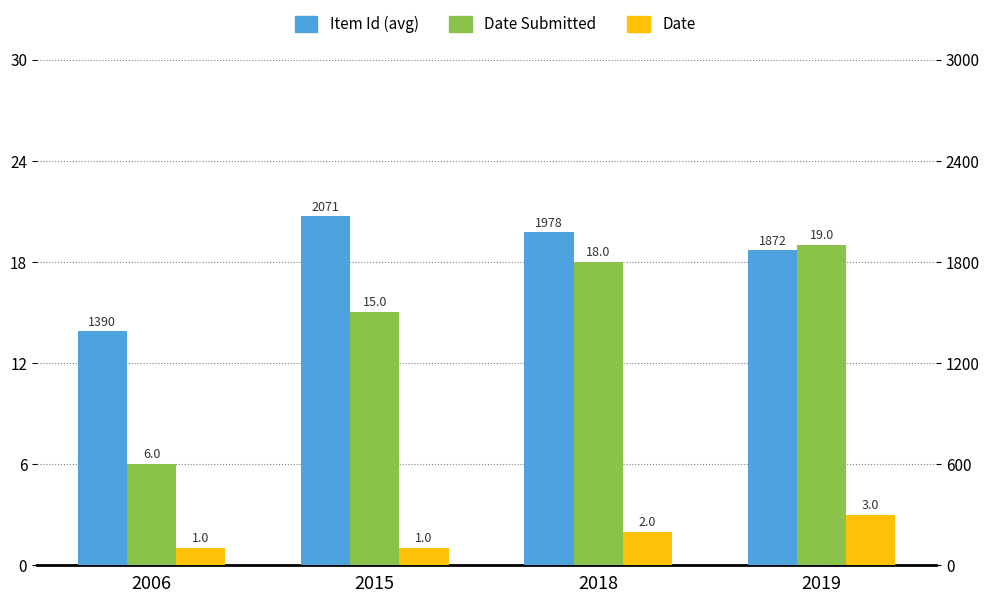

What is the difference between the Date Submitted values at 2006 and 2015?

9.0